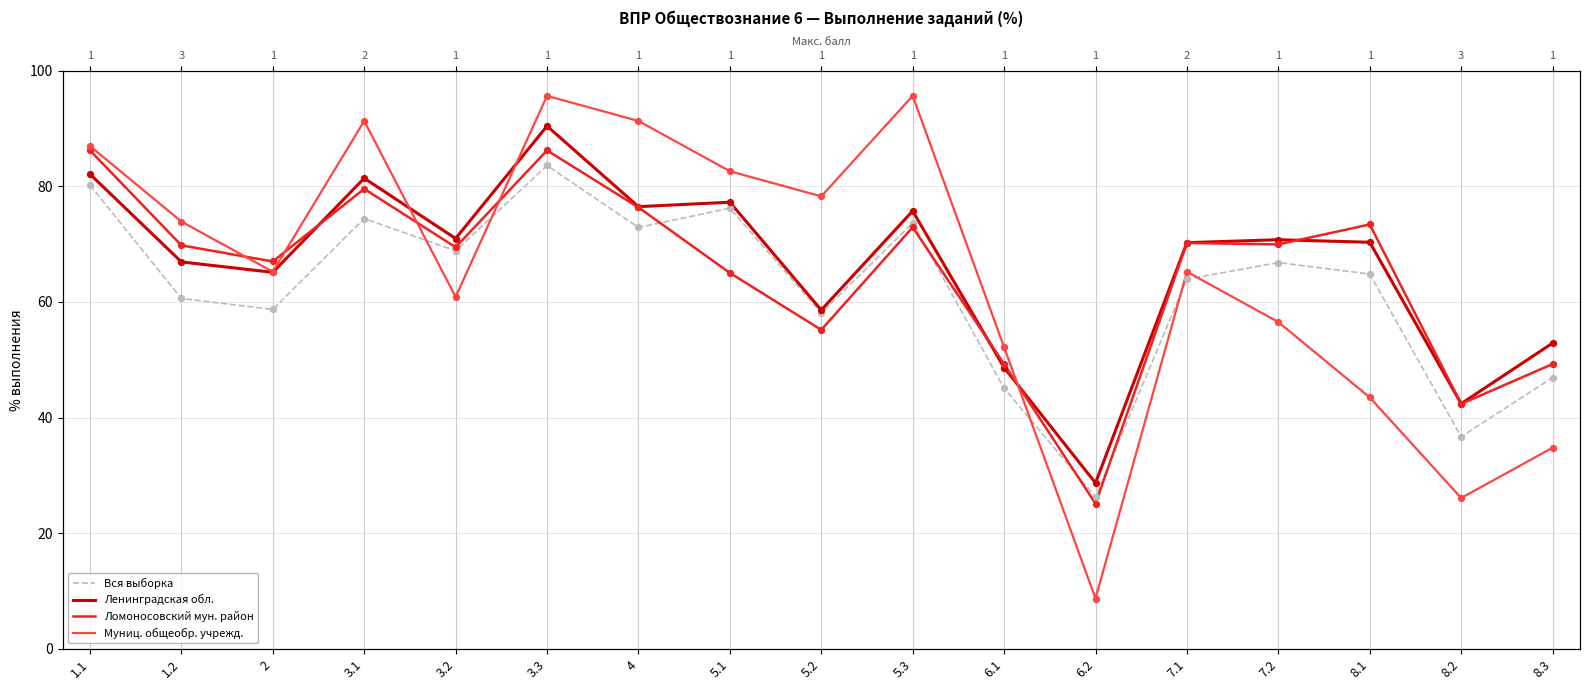

Which series has the widest spread of Y values?

Муниц. общеобр. учрежд.